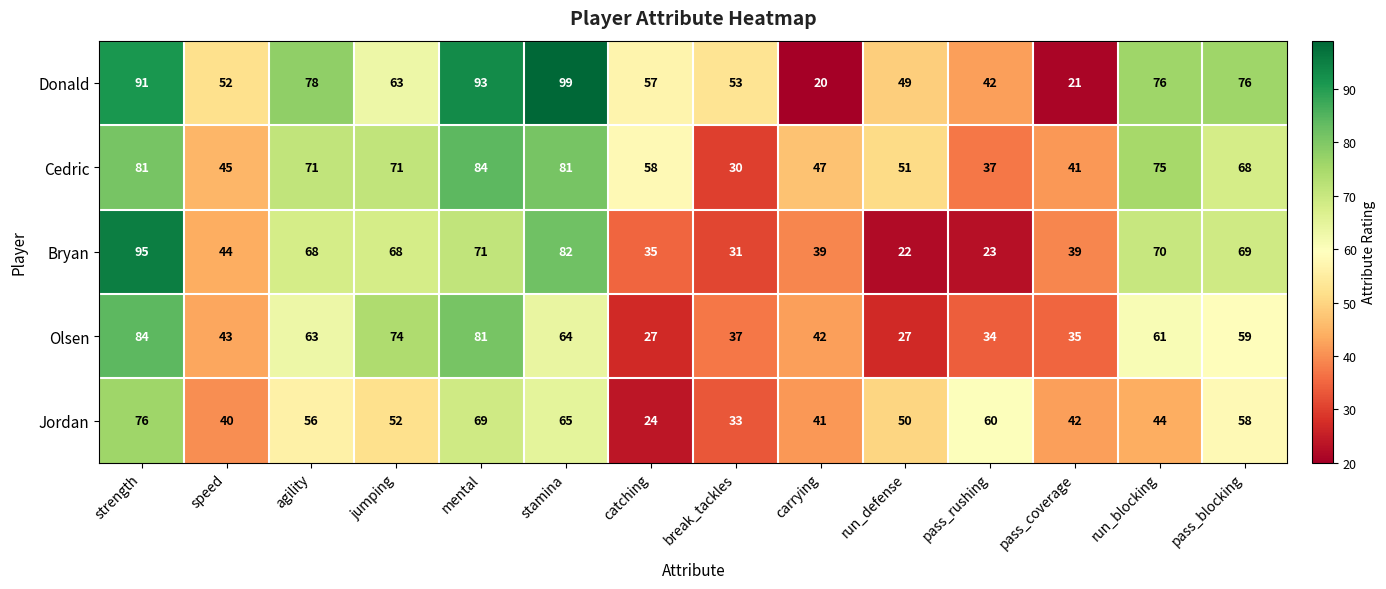

Which series has the widest spread of values?

Donald